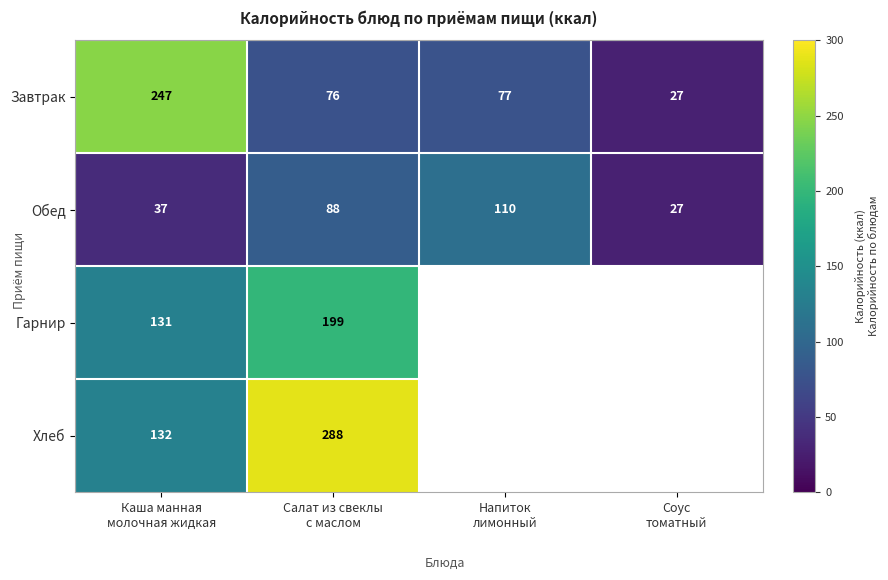

Count the Обед values in the range 37 to 110.

3